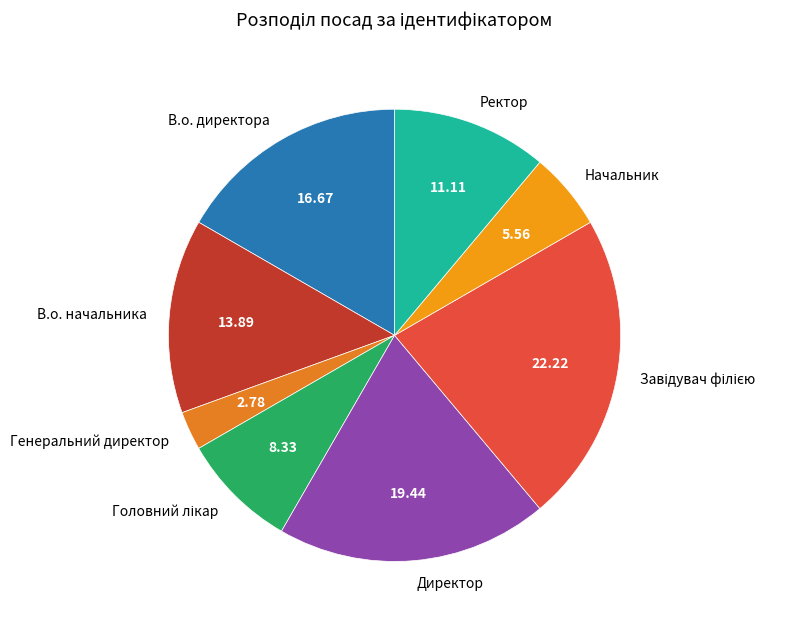

Does Начальник represent more than half of the total?

No